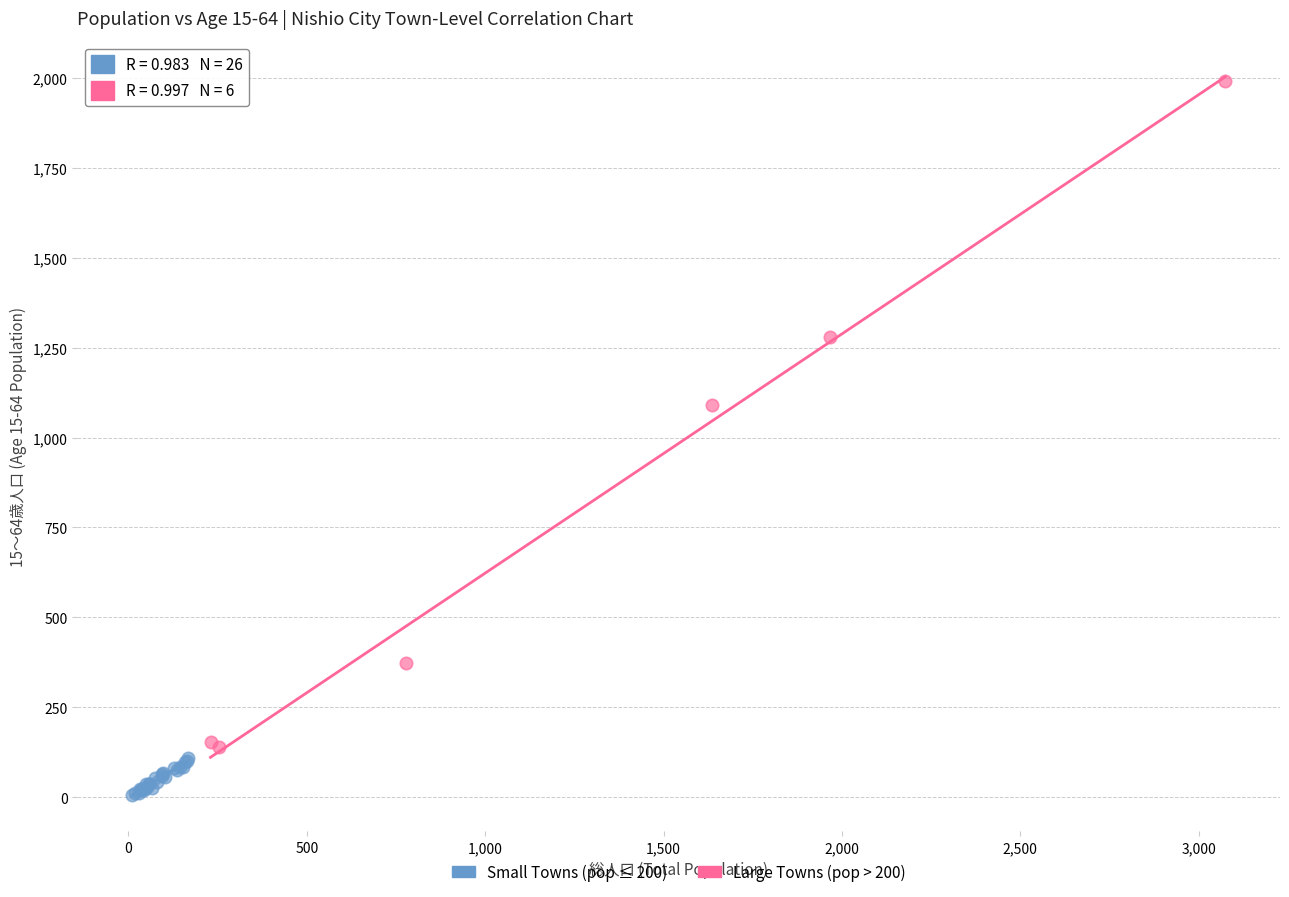

Which series has the widest spread of Y values?

Large Towns (pop > 200)